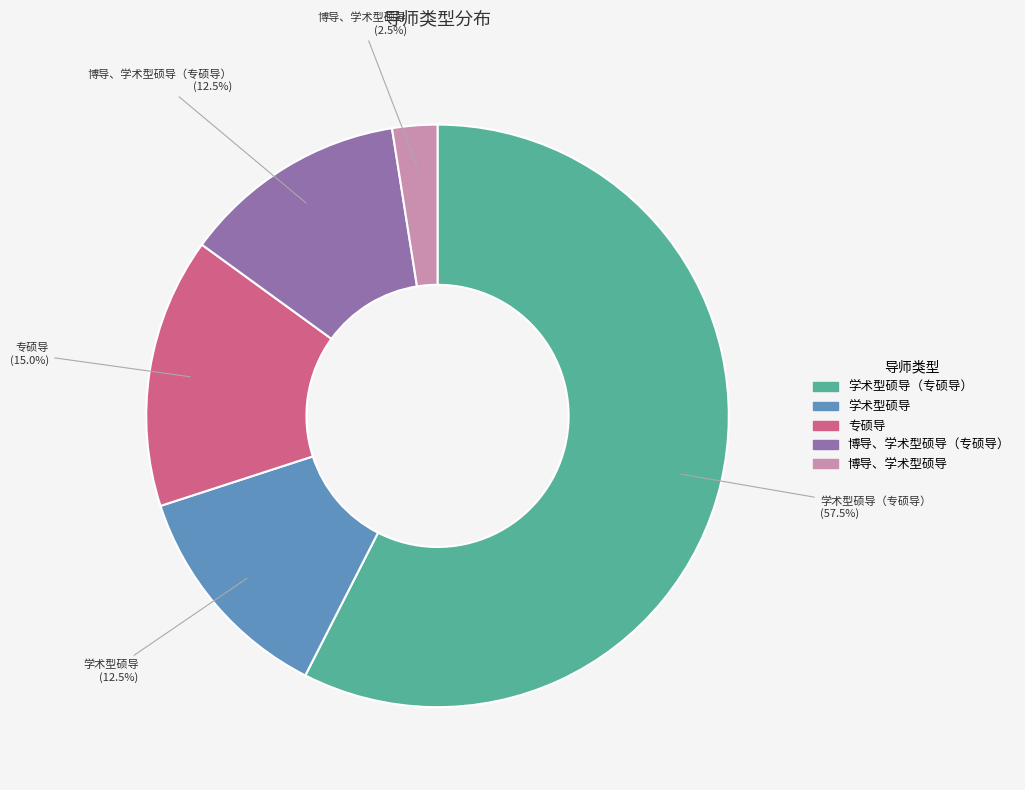

Count the number of slices in the pie.

5